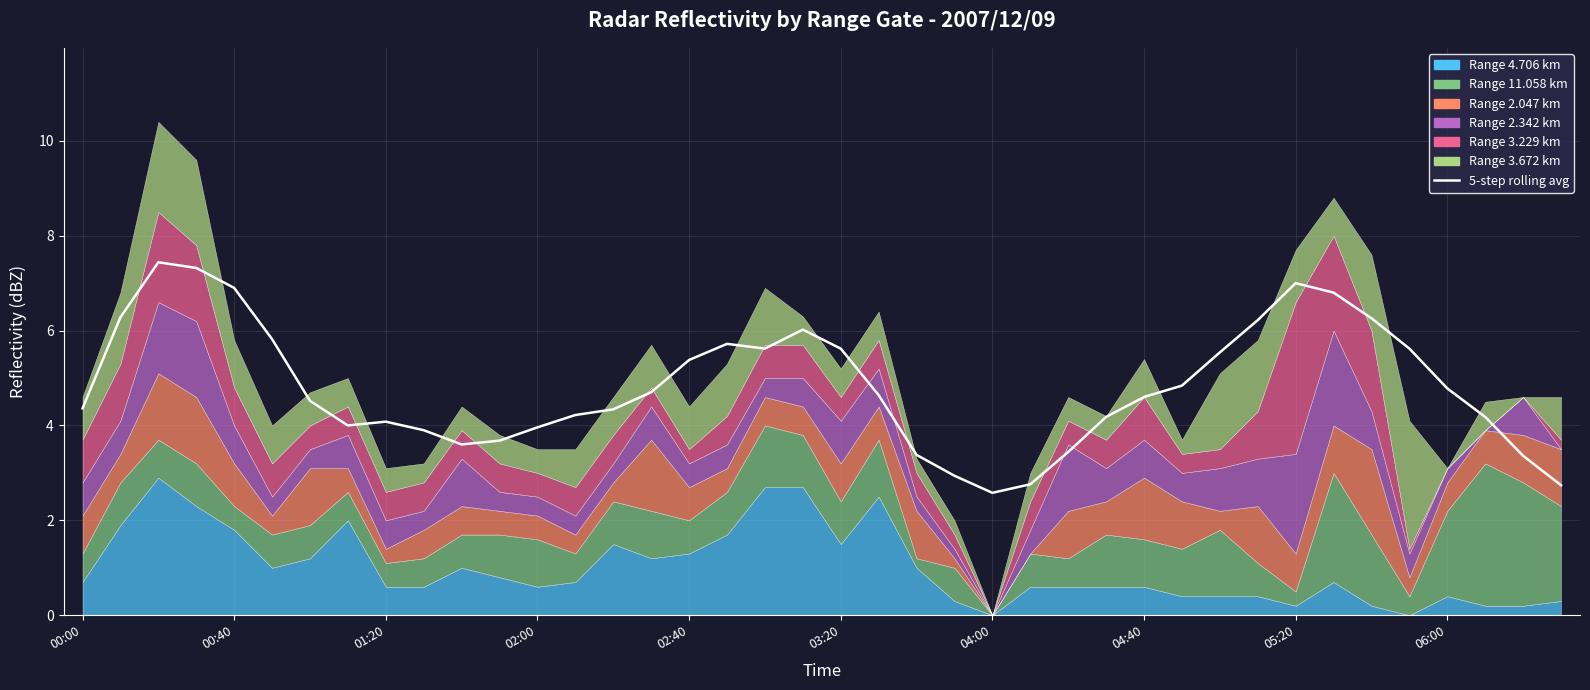

Reading left to right, list all the values displayed in this chart.

4.4	6.3	7.4	7.3	6.9	5.8	4.5	4.0	4.1	3.9	3.6	3.7	4.0	4.2	4.3	4.7	5.4	5.7	5.6	6.0	5.6	4.6	3.4	2.9	2.6	2.8	3.4	4.2	4.6	4.8	5.5	6.2	7.0	6.8	6.3	5.6	4.8	4.2	3.4	2.7